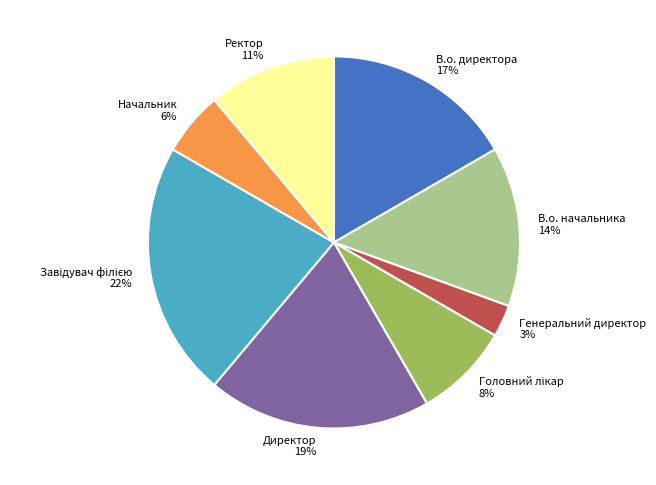

The В.о. начальника slice represents 14% of the pie. True or false?

True